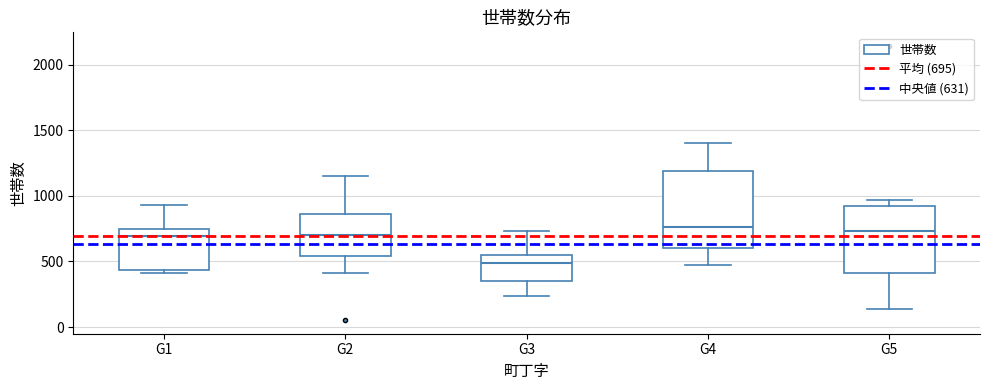

Which box has the lowest median line?

G3